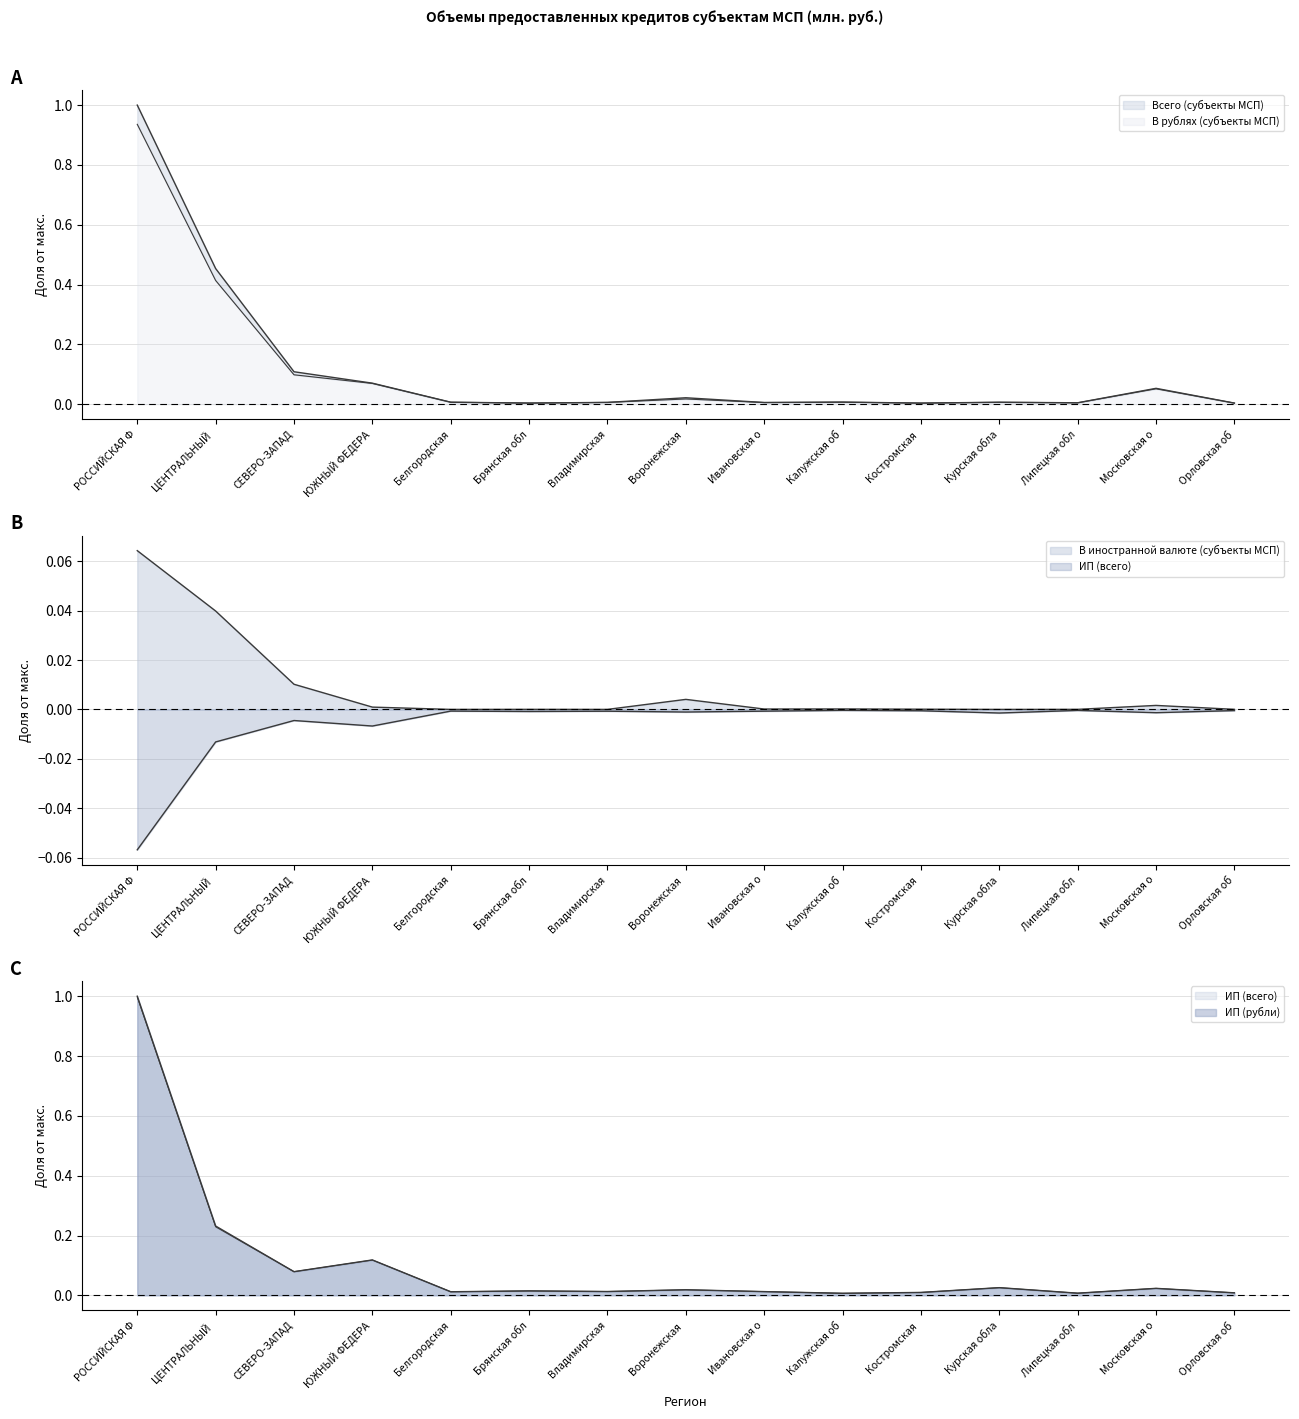

What position from the right is Ивановская о?

7